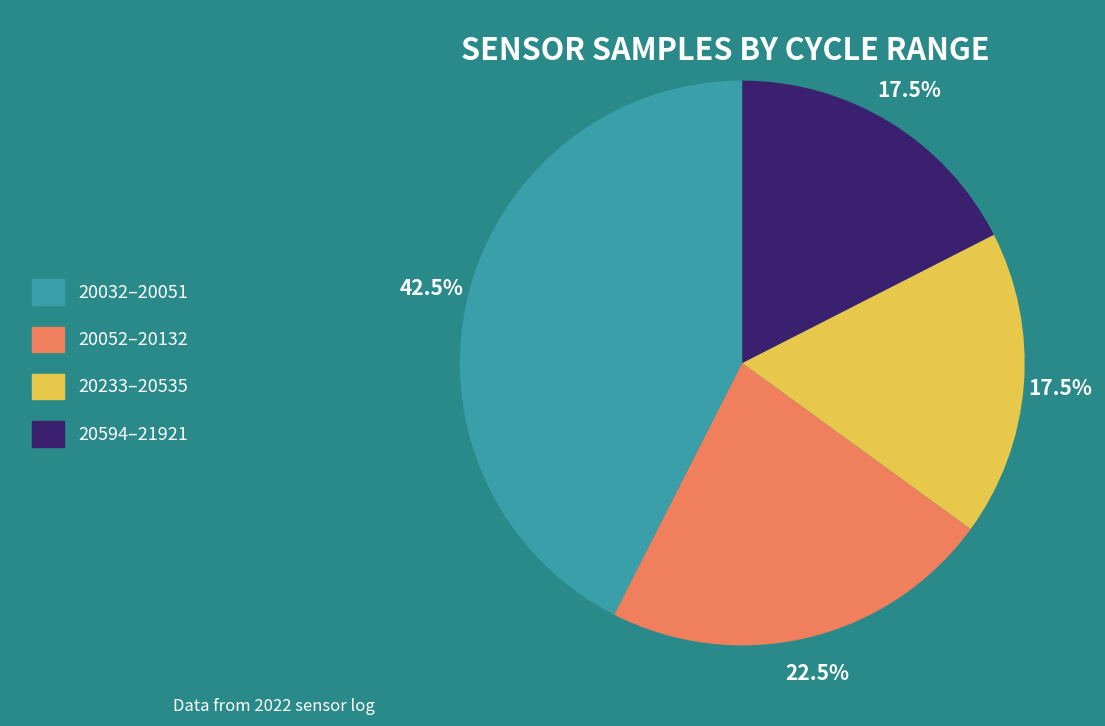

To the nearest percent, what is the average slice percentage?

25%